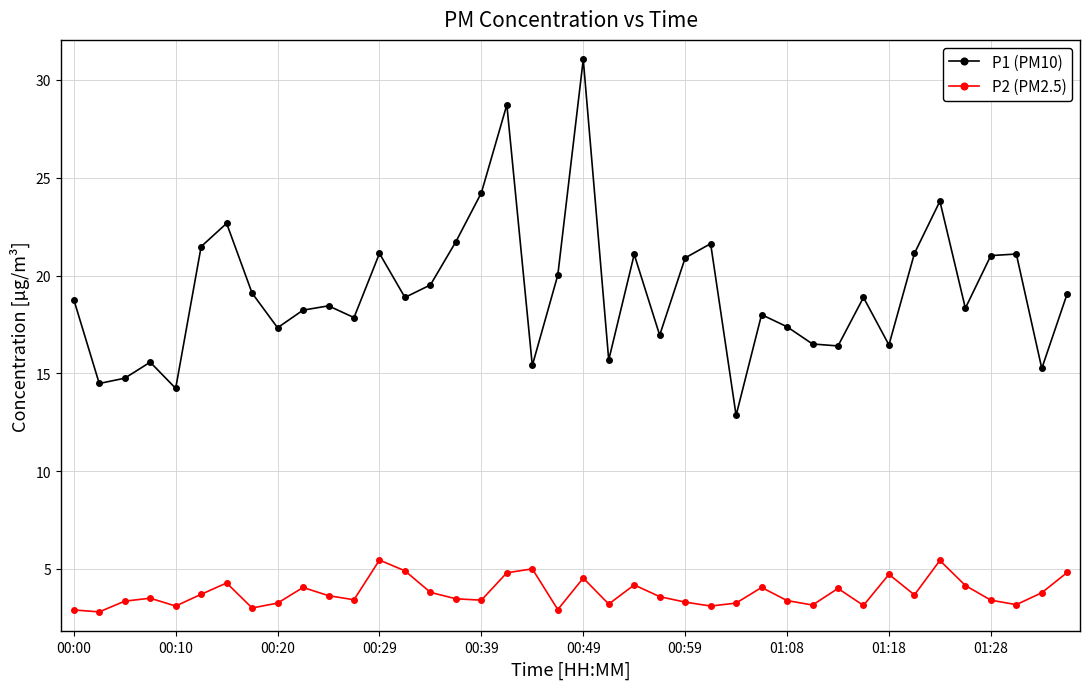

True or false: P2 (PM2.5) has more than 1 interior local peaks.

True